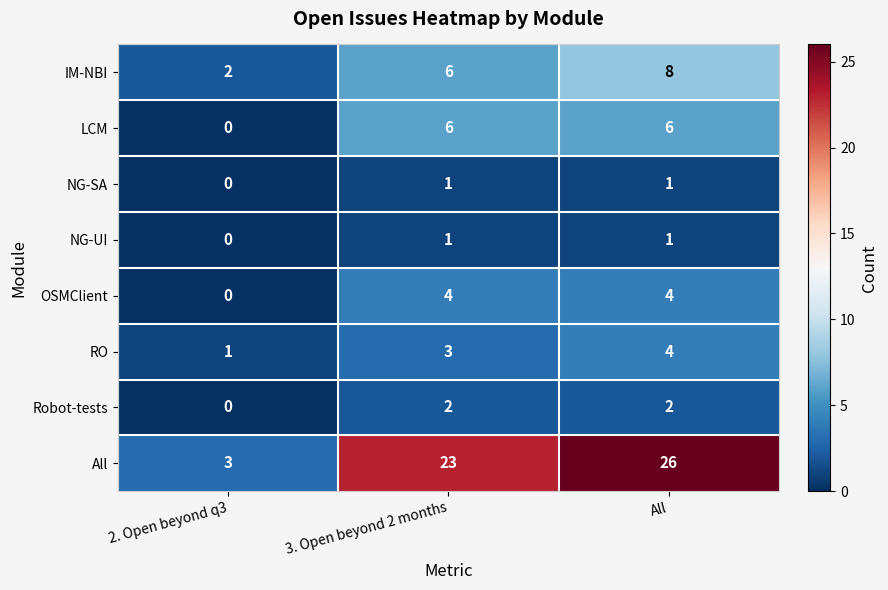

Reading left to right, list all the values displayed in this chart.

IM-NBI: 2. Open beyond q3=2	3. Open beyond 2 months=6	All=8
LCM: 2. Open beyond q3=0	3. Open beyond 2 months=6	All=6
NG-SA: 2. Open beyond q3=0	3. Open beyond 2 months=1	All=1
NG-UI: 2. Open beyond q3=0	3. Open beyond 2 months=1	All=1
OSMClient: 2. Open beyond q3=0	3. Open beyond 2 months=4	All=4
RO: 2. Open beyond q3=1	3. Open beyond 2 months=3	All=4
Robot-tests: 2. Open beyond q3=0	3. Open beyond 2 months=2	All=2
All: 2. Open beyond q3=3	3. Open beyond 2 months=23	All=26